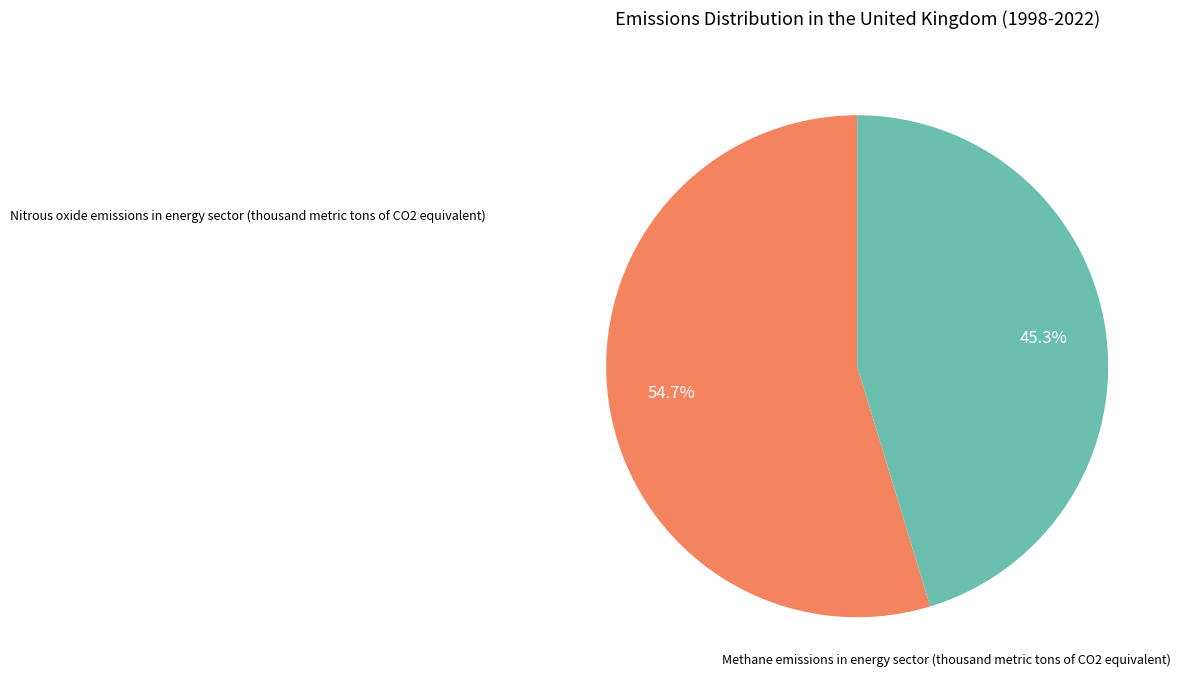

Does any single category account for the majority?

Yes